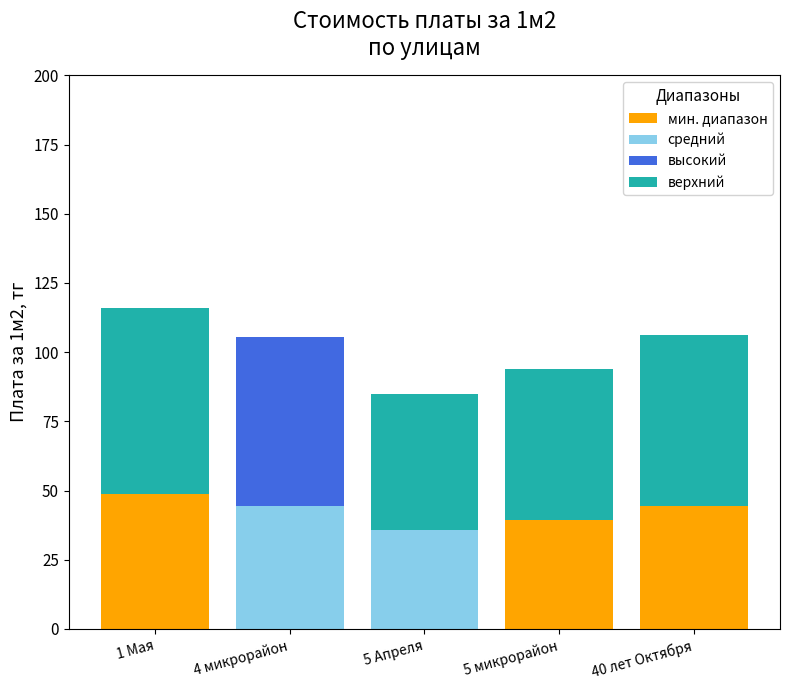

At which category is the sum across all series the highest?

1 Мая